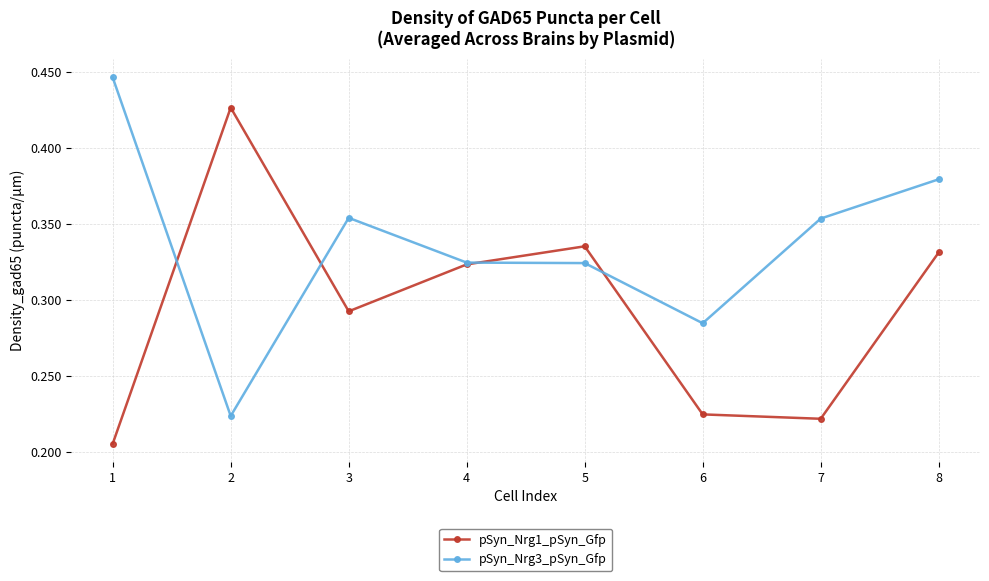

Is the value of pSyn_Nrg3_pSyn_Gfp at 1 greater than the value of pSyn_Nrg1_pSyn_Gfp at 5?

Yes